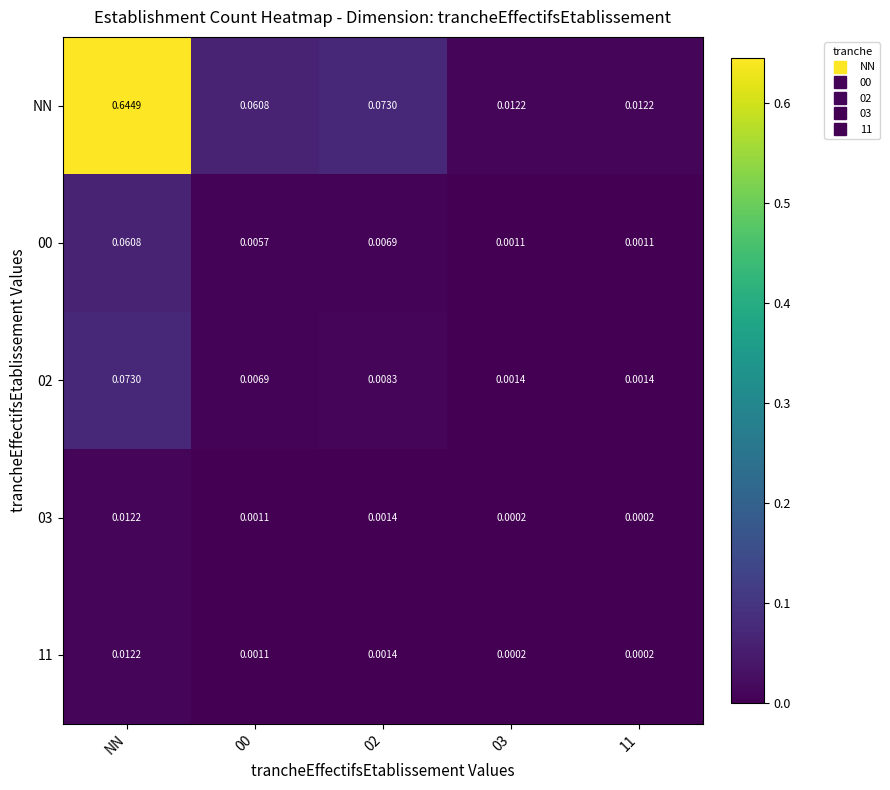

At which label does NN reach its peak?

NN